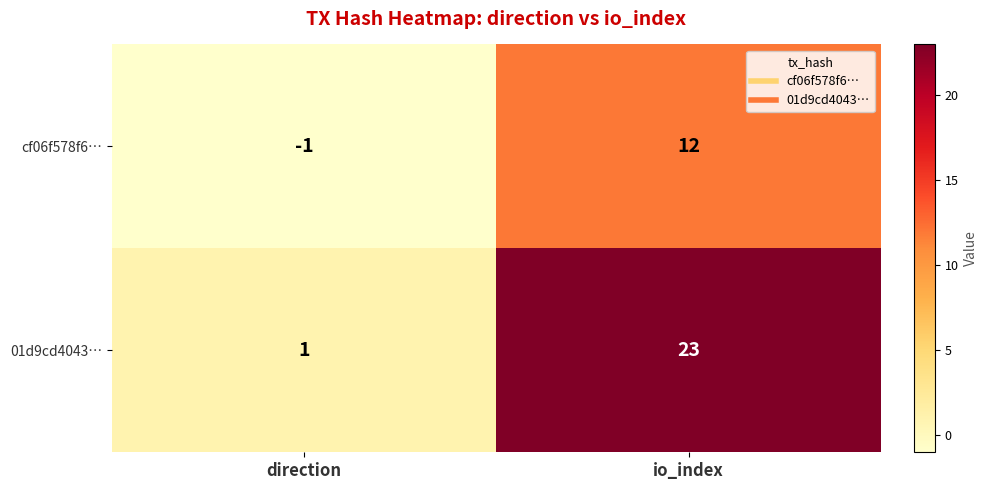

Reading right to left, what are all the values shown in this chart?

cf06f578f6…: 12	-1
01d9cd4043…: 23	1